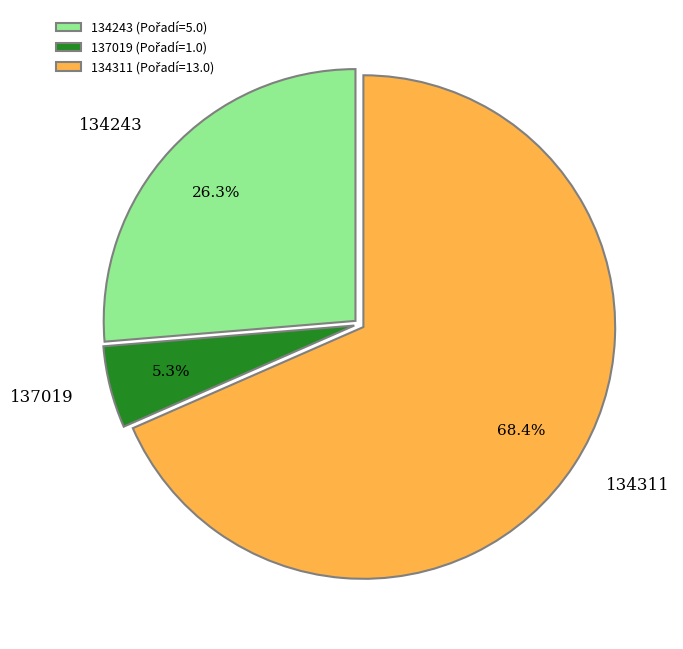

Count the number of slices in the pie.

3